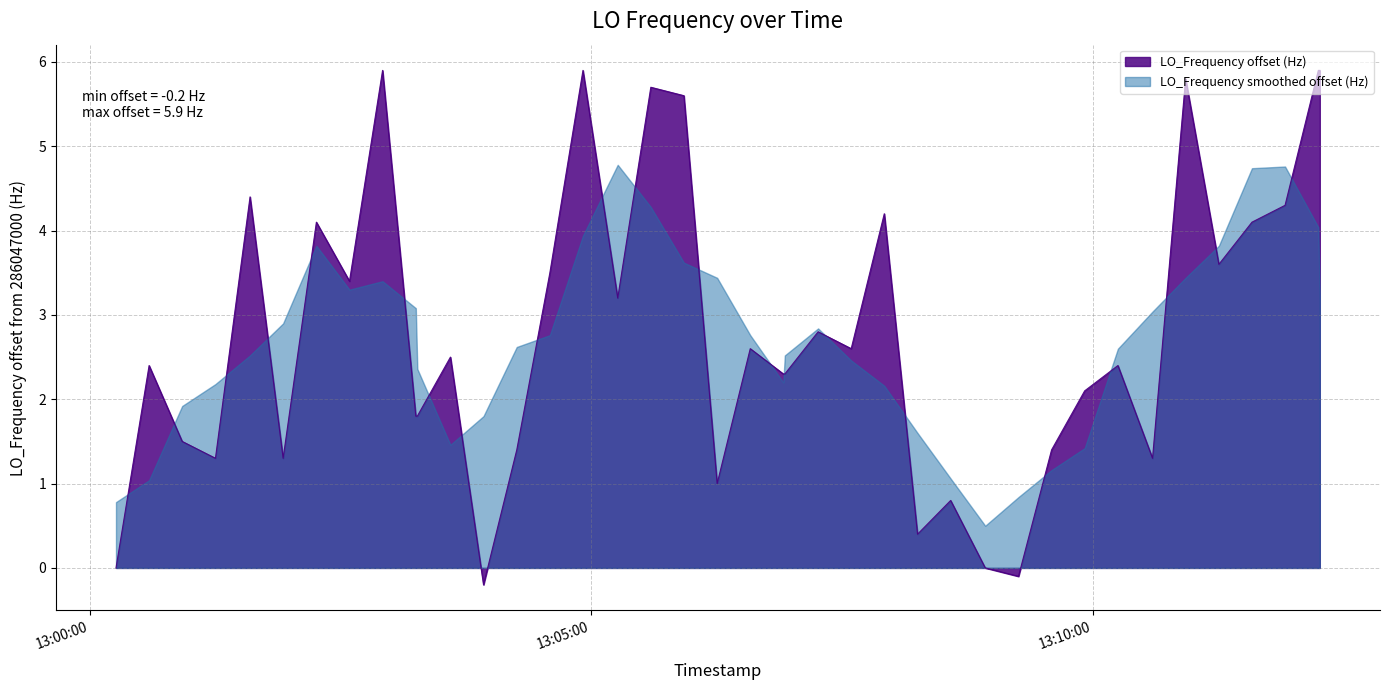

List the series in order of their peak value, lowest first.

LO_Frequency smoothed offset (Hz), LO_Frequency offset (Hz)